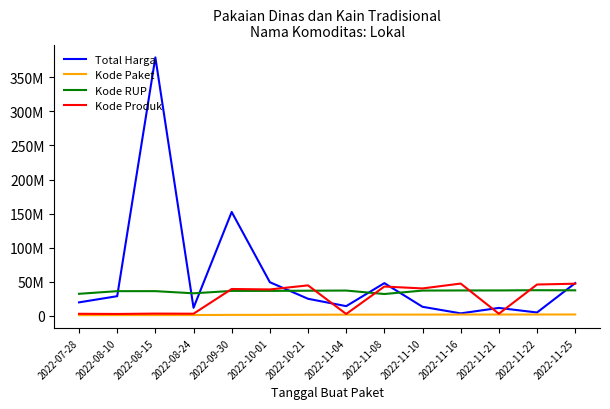

Reading left to right, transcribe all the data shown in this chart.

Total Harga: 19950000	29000000	379075000	12000000	152477000	49478000	25200000	14400000	48140000	13442000	3825000	11800000	5093000	48140000
Kode Paket: 1205257	1279649	1308563	1354517	1597005	1602603	1788370	1935089	1980186	2011140	2065183	2121450	2139573	2174549
Kode RUP: 32487834	36371967	36396663	33214581	36748908	36753382	37020188	37260462	32185622	37222011	37405582	37424061	37755421	37590366
Kode Produk: 3183002	2936620	3471167	3304370	39541807	38884506	44858641	2936620	43138395	40372499	47513089	3257267	46112337	47304990